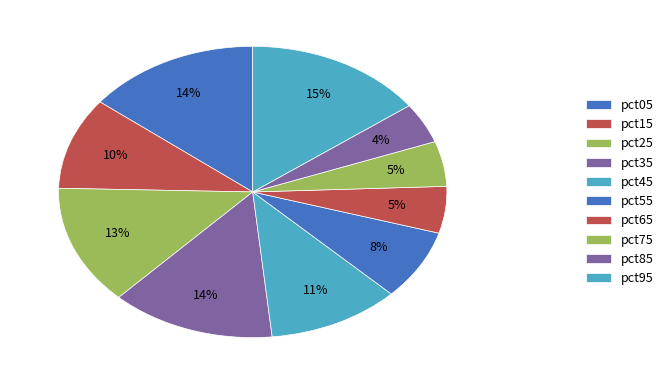

The pct65 slice represents 19% of the pie. True or false?

False